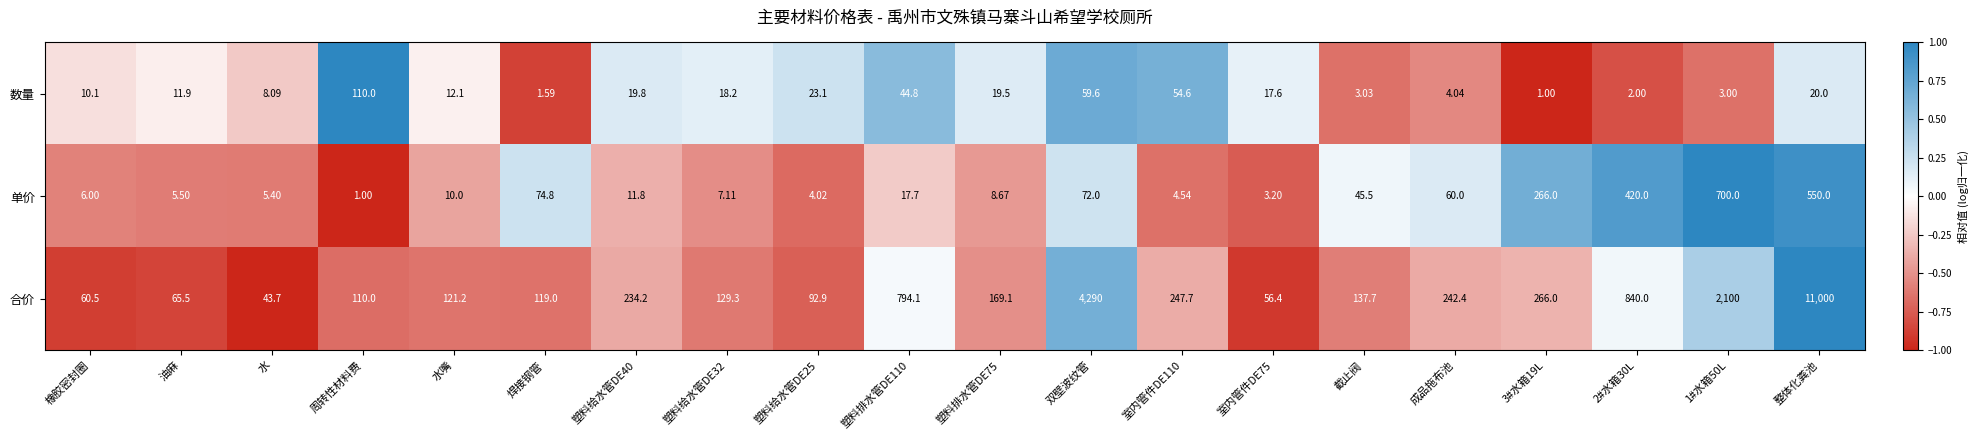

How many data points in 数量 are less than 17?

10